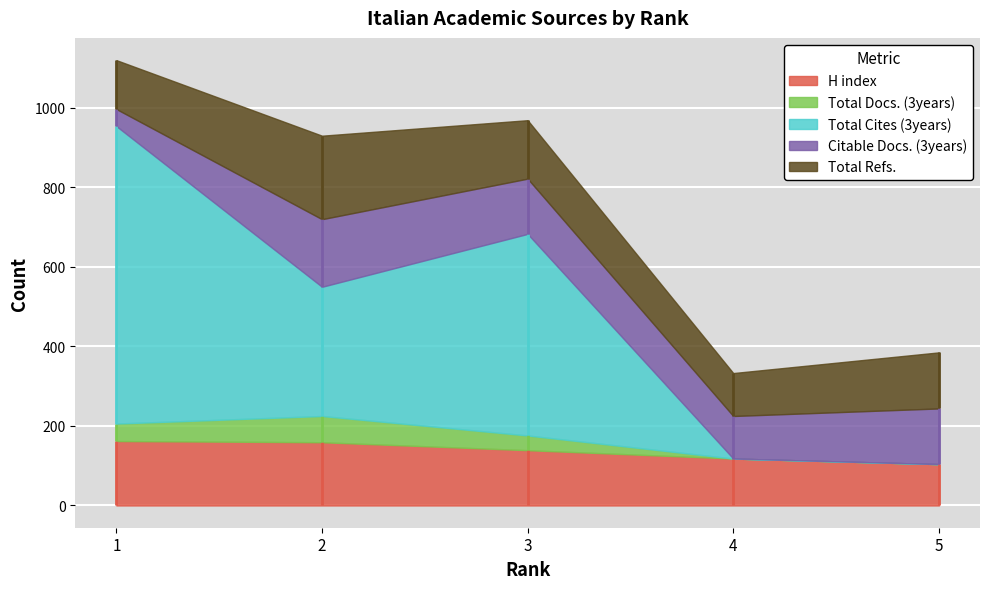

In Total Docs. (3years), how many points are higher than both neighbors (excluding endpoints)?

1